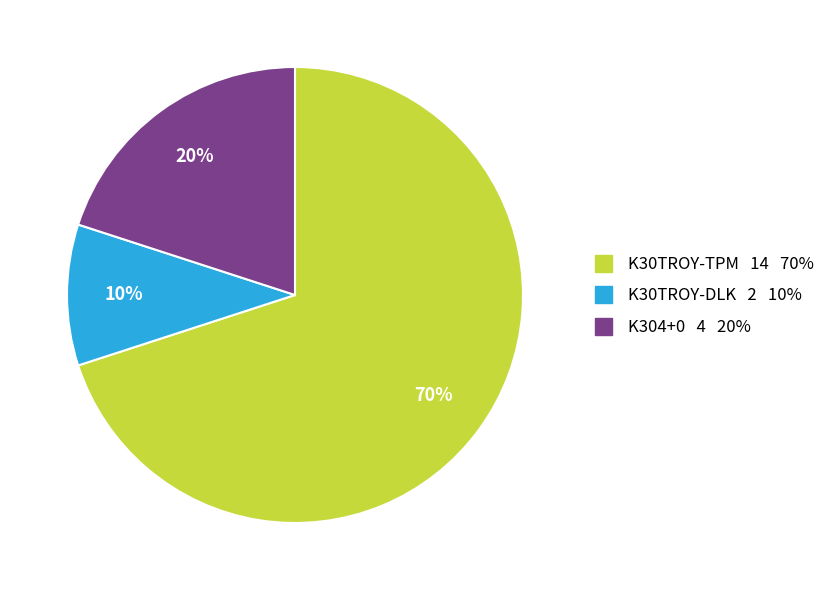

Count the number of slices in the pie.

3